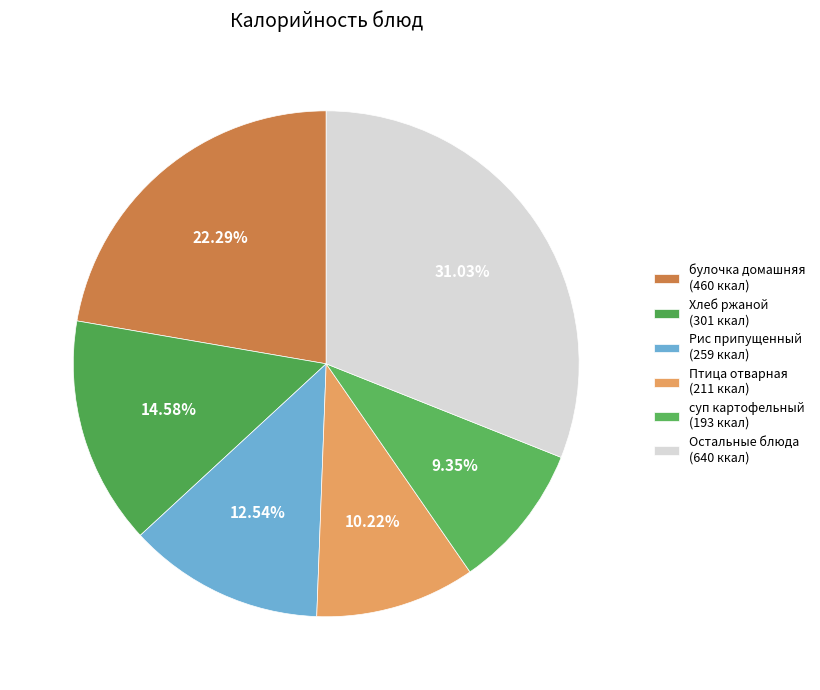

Which category has the smallest portion of the pie?

суп картофельный (193 ккал)